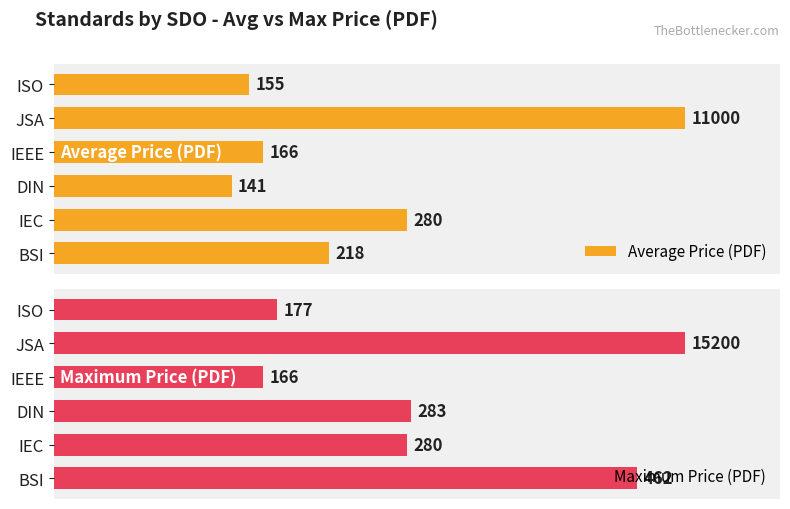

At which label is Average Price (PDF) closest to 320?

IEC